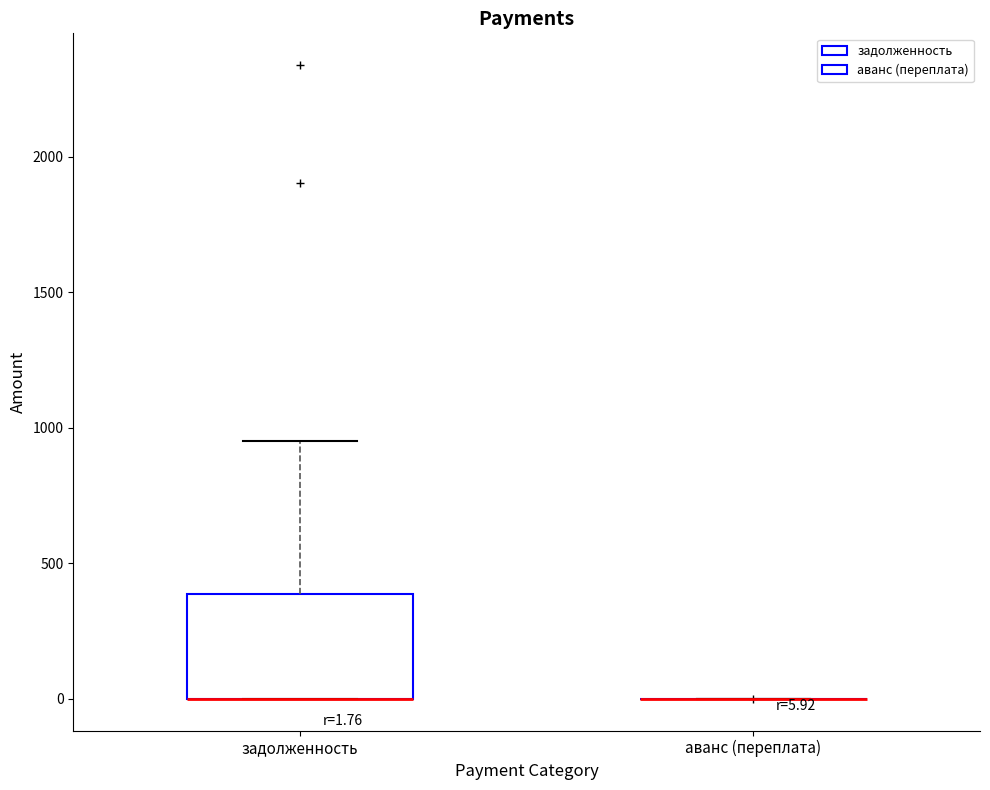

Comparing the boxes themselves (not the whiskers), which one is the tallest?

задолженность